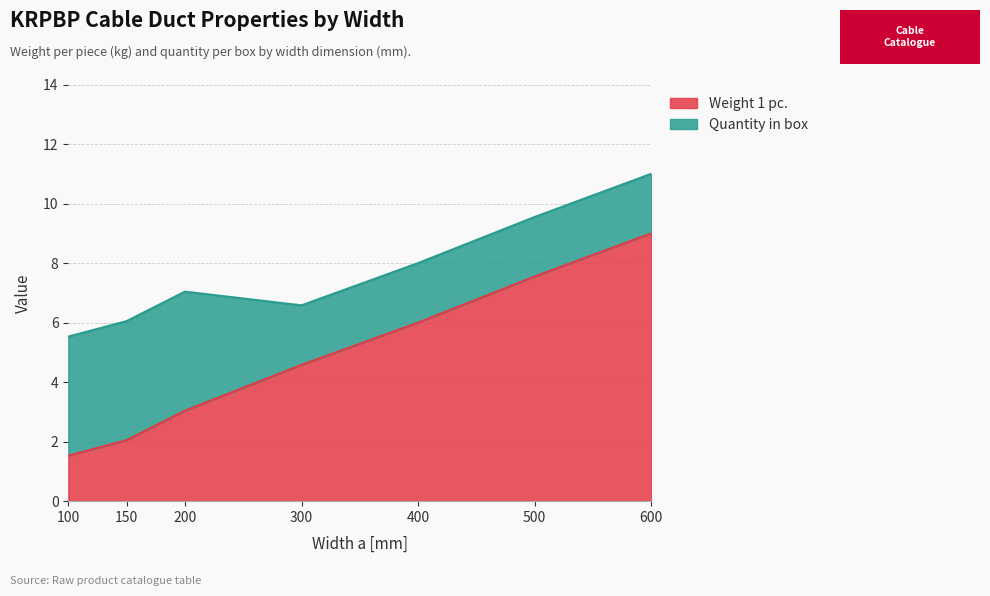

Does the chart have visible grid lines?

Yes